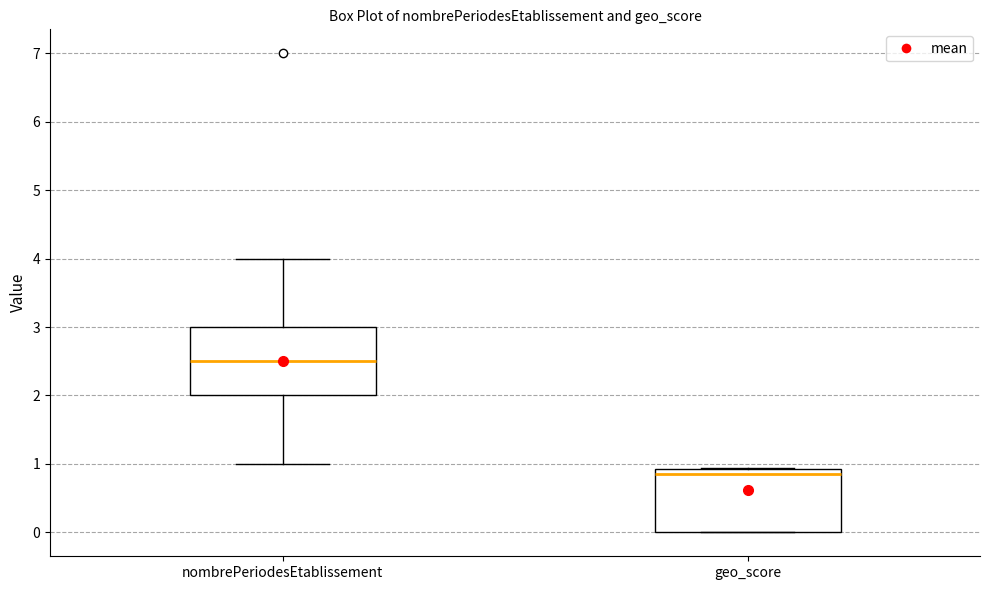

Where does the median line of the box for nombrePeriodesEtablissement sit on the y-axis? The values are not printed on the chart, so give them approximately, as read against the axis.

2.5